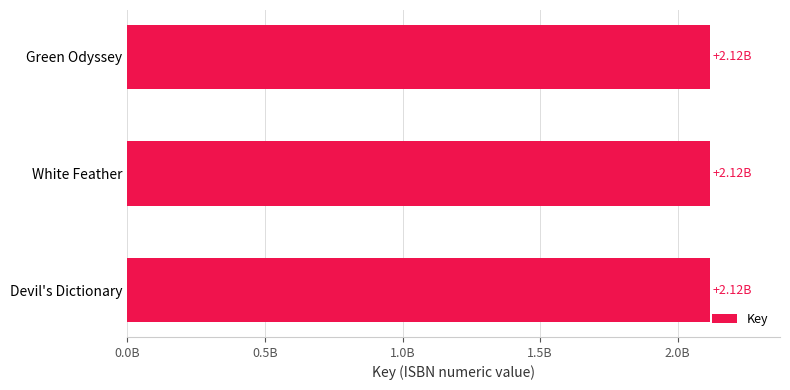

Does the chart contain stacked bars?

No